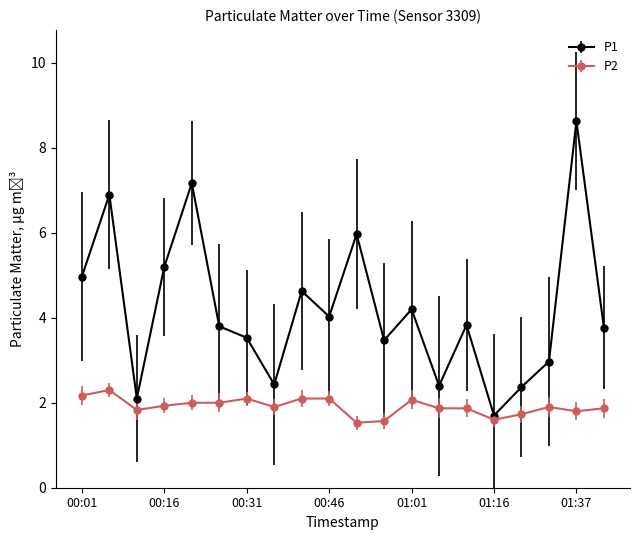

Reading left to right, what are all the values shown in this chart?

P1: 5.0	6.9	2.1	5.2	7.2	3.8	3.5	2.4	4.6	4.0	6.0	3.5	4.2	2.4	3.8	1.7	2.4	3.0	8.6	3.8
P2: 2.2	2.3	1.8	1.9	2.0	2.0	2.1	1.9	2.1	2.1	1.5	1.6	2.1	1.9	1.9	1.6	1.7	1.9	1.8	1.9